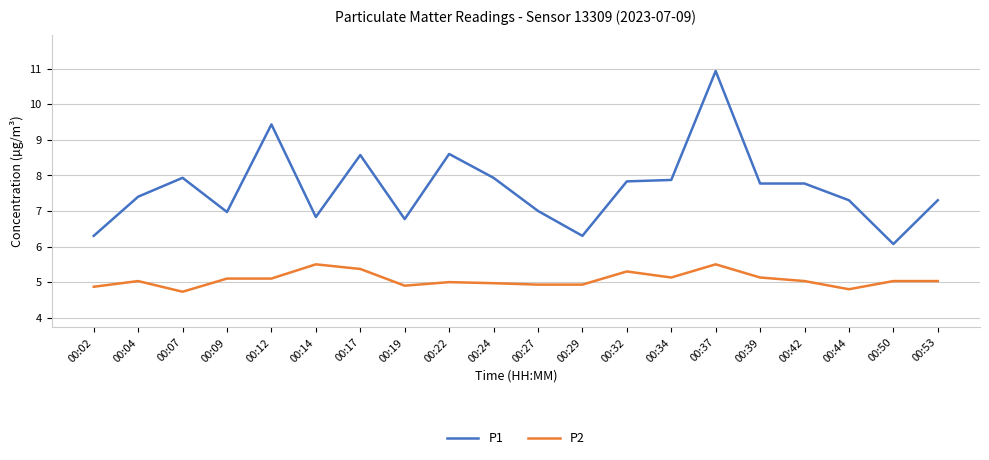

What is the spread (max minus min) of values at 00:39?

2.6